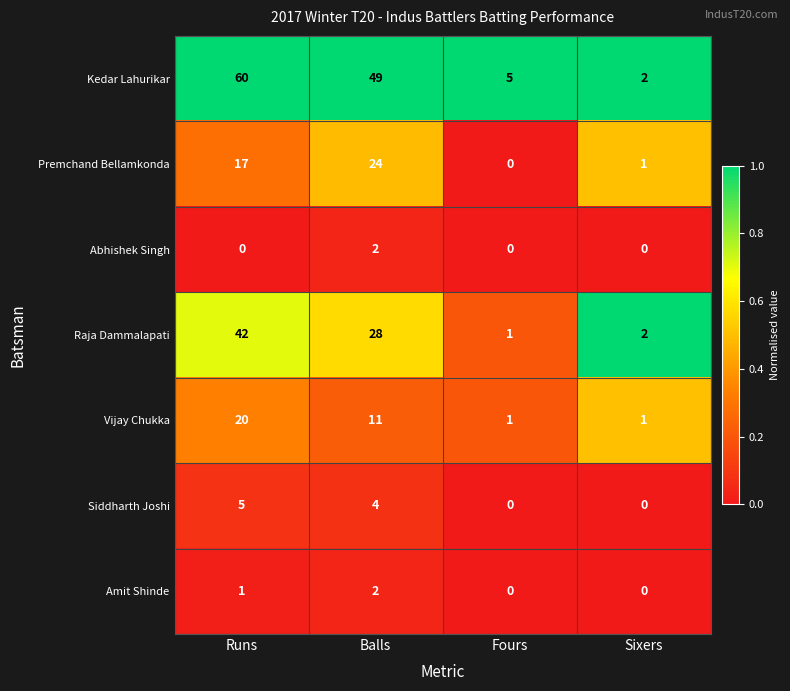

What is the spread (max minus min) of values at Balls?

47